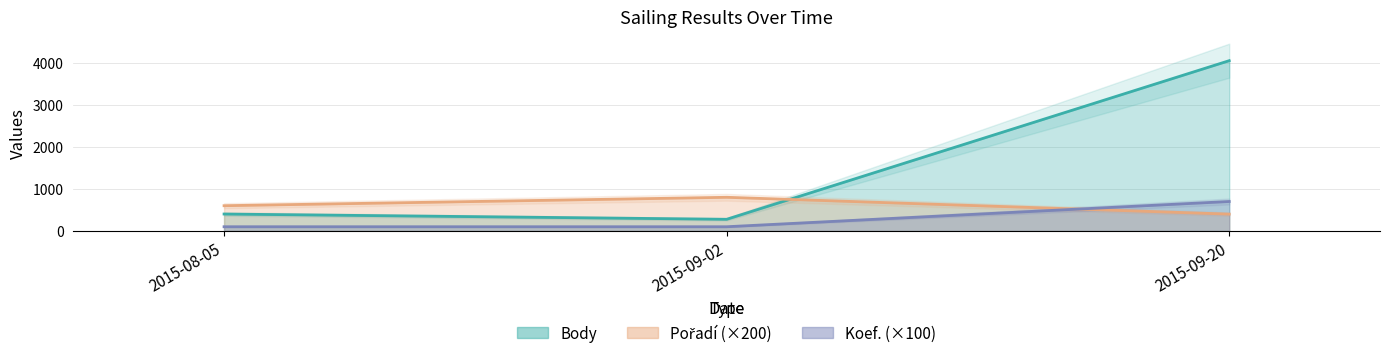

How many distinct data groups are displayed?

3